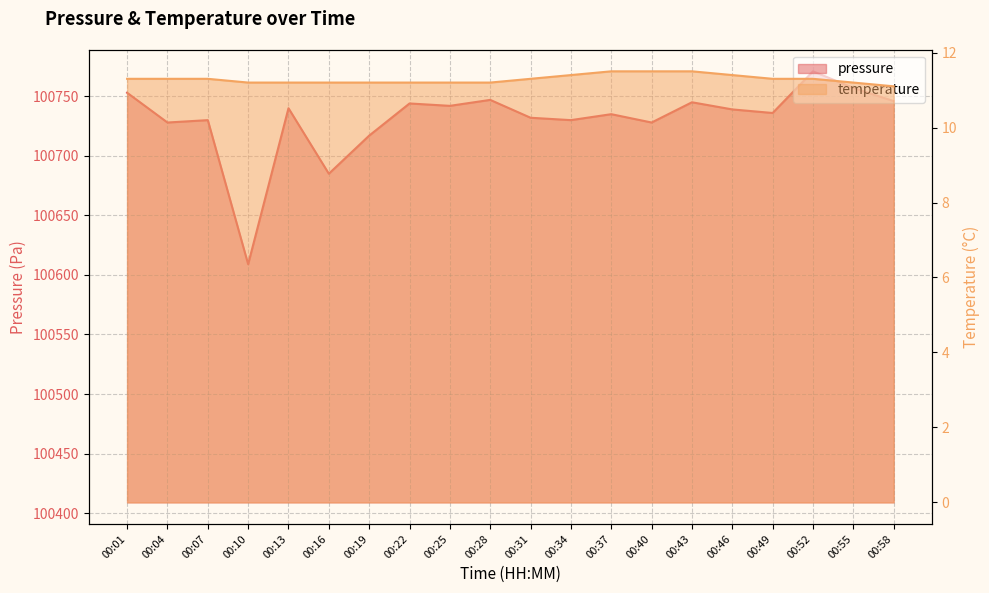

What is the total value across all series at 00:07?

100741.3